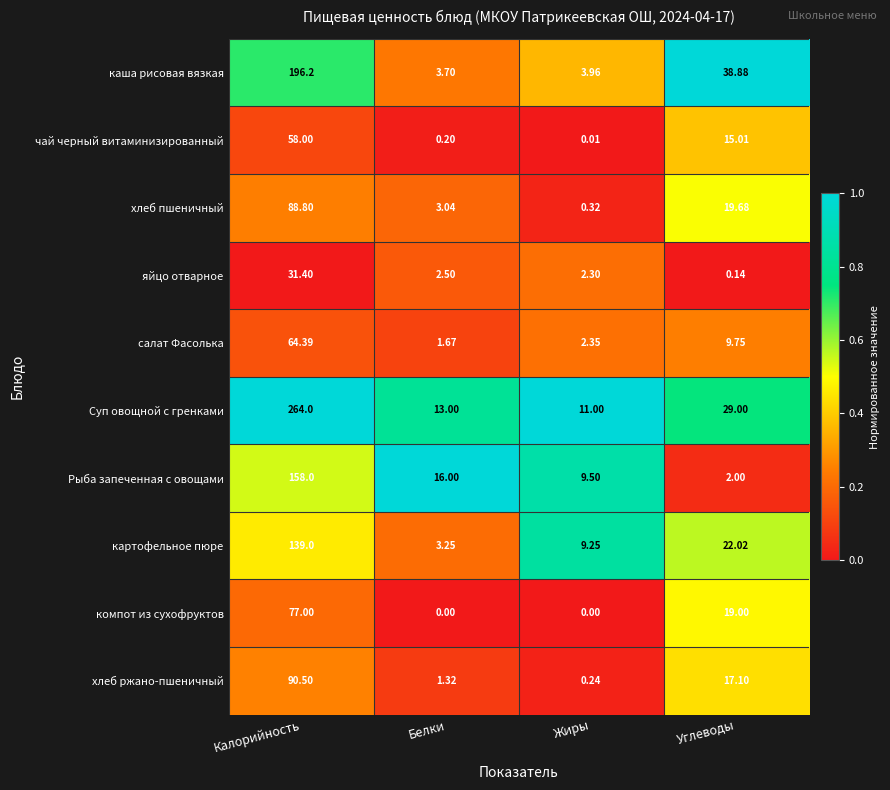

Is the value of салат Фасолька at Калорийность greater than the value of Суп овощной с гренками at Белки?

Yes